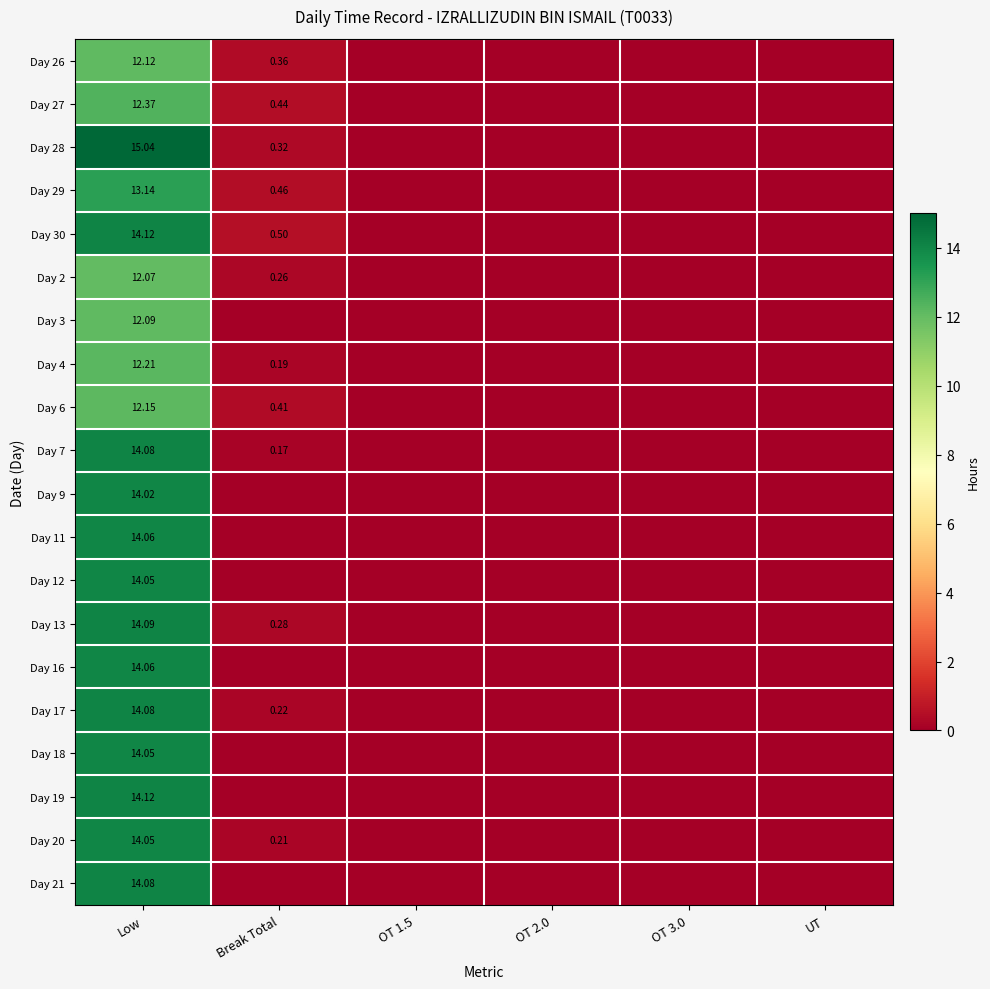

At which label is Day 30 closest to 7?

Break Total